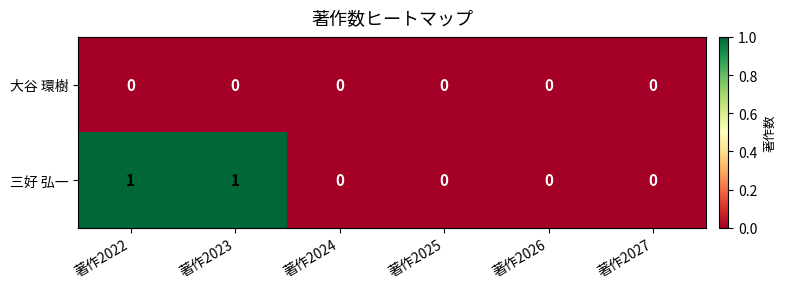

True or false: 三好 弘一 has a value of 0 at 著作2024.

True